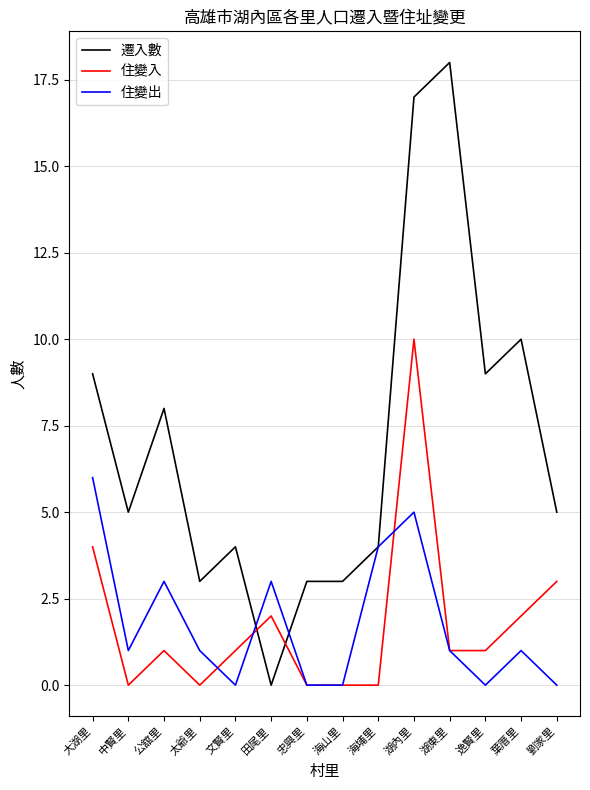

Between which two adjacent categories do 住變出 and 遷入數 first intersect?

文賢里 and 田尾里